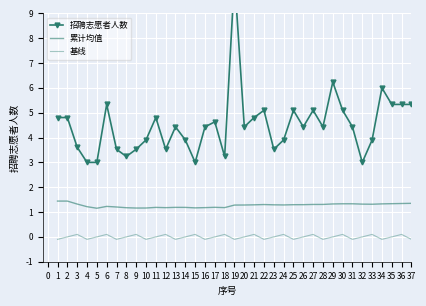

Between 14 and 15, which series saw the biggest shift?

招聘志愿者人数